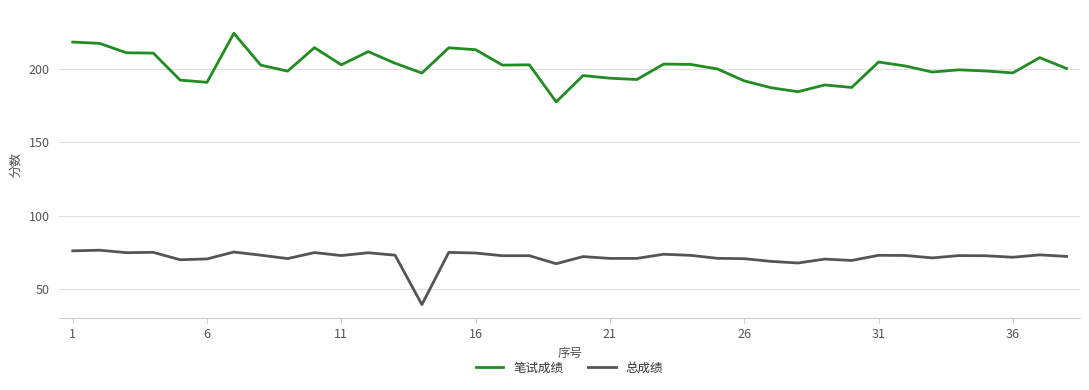

Rank the series by their average value, from lowest to highest.

总成绩, 笔试成绩